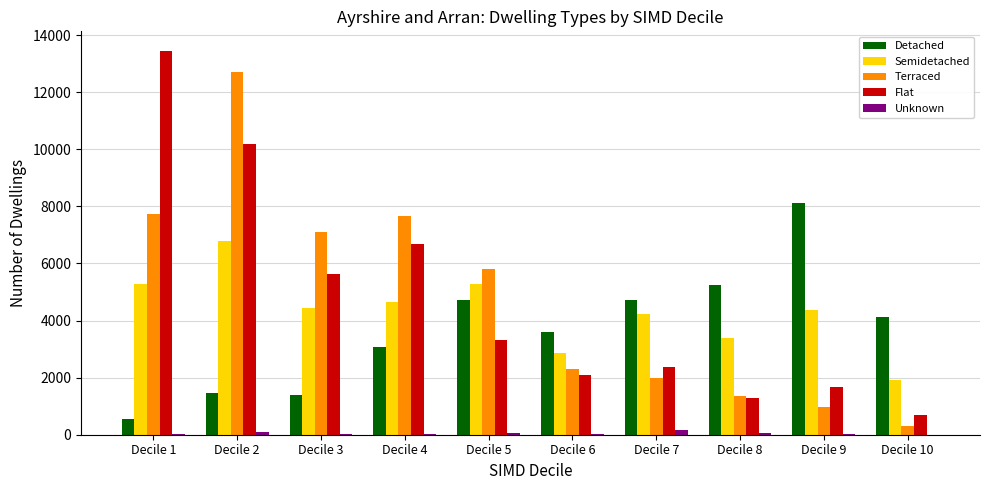

Which label corresponds to the largest value in the chart?

Decile 1